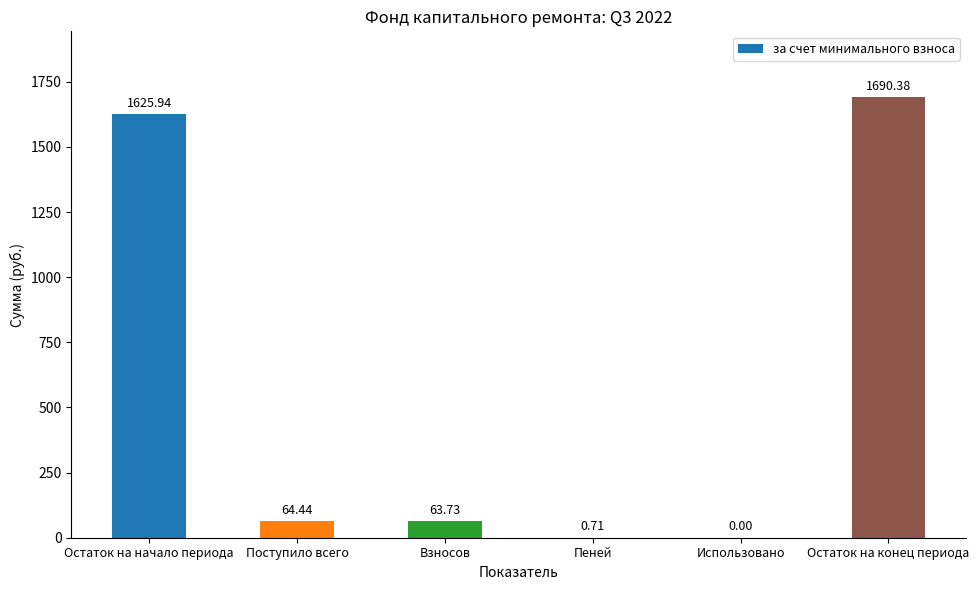

What is the sum of the values at Остаток на конец периода and Остаток на начало периода?

3316.3